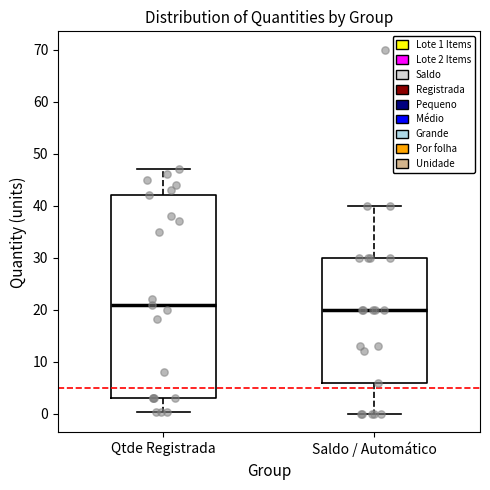

Reading left to right, read every box against the y-axis: the position of its median line, the range the box covers, and the ends of its whiskers. The values are not printed on the chart, so give them approximately, as read against the axis.

Qtde Registrada: median 21, box 3 to 42, whiskers 0 to 47
Saldo / Automático: median 20, box 6 to 30, whiskers 0 to 40